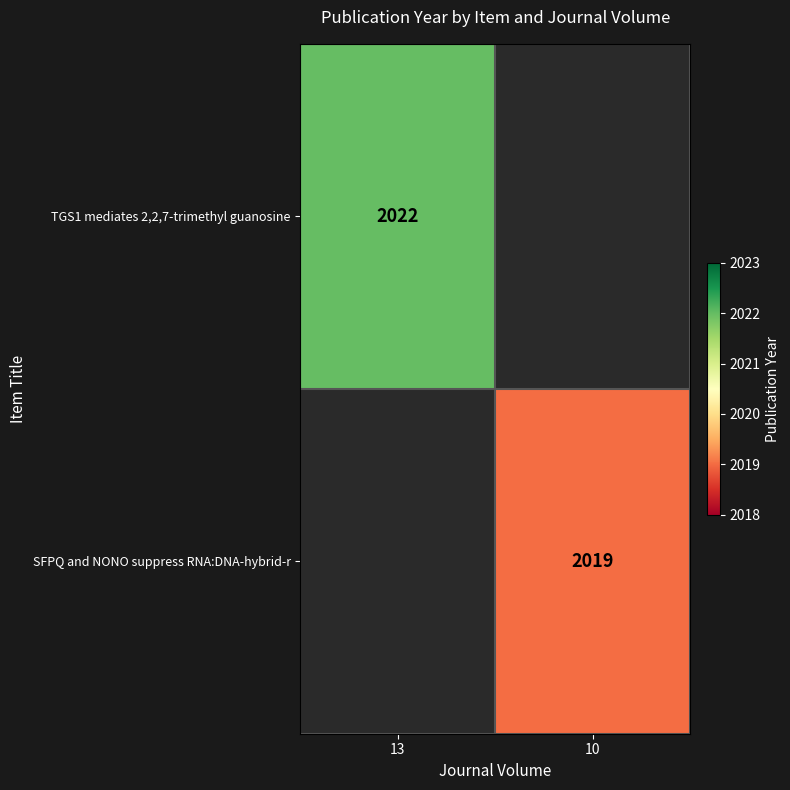

Which label corresponds to the largest value in the chart?

13